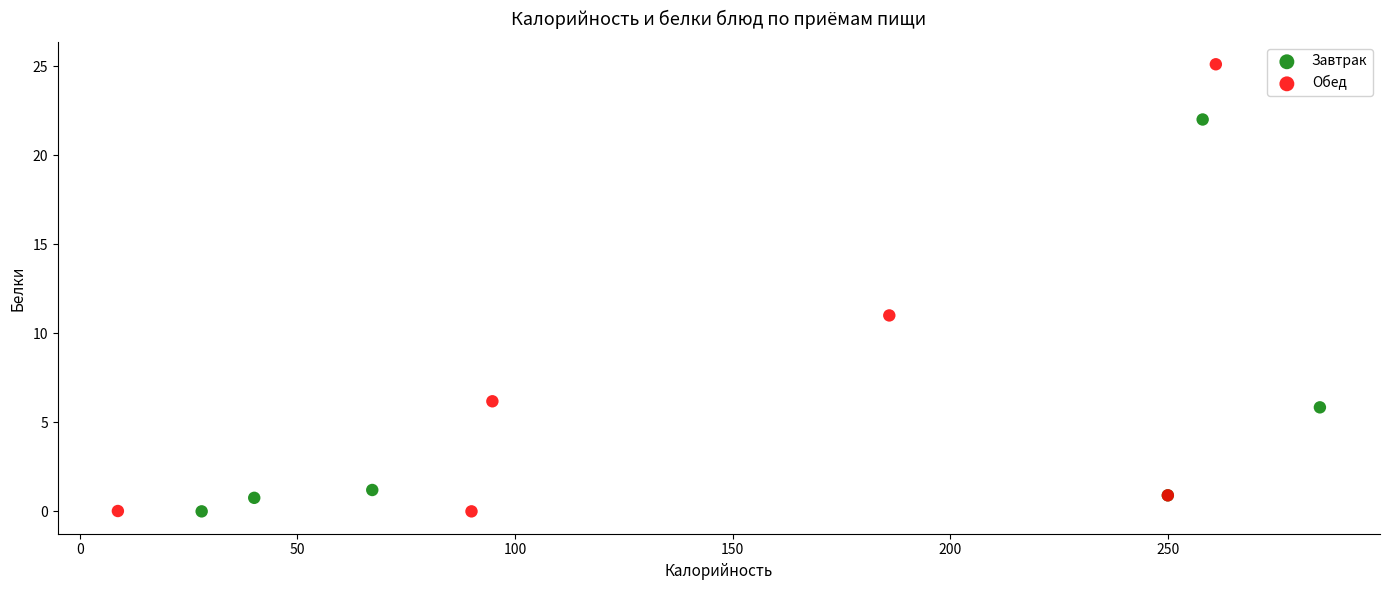

Which series has the widest spread of Y values?

Обед